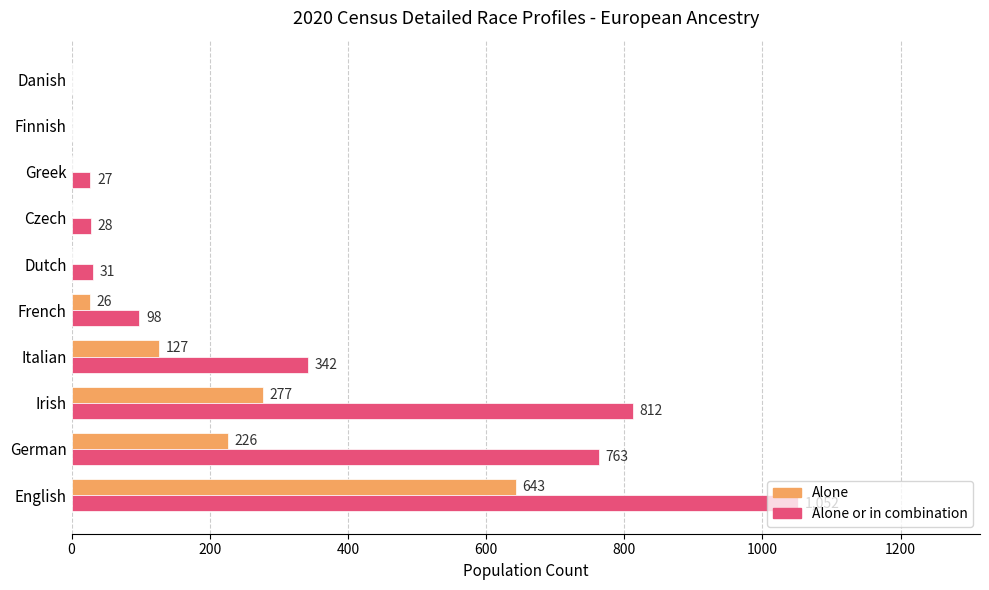

At which category does the chart reach its peak across all series?

English